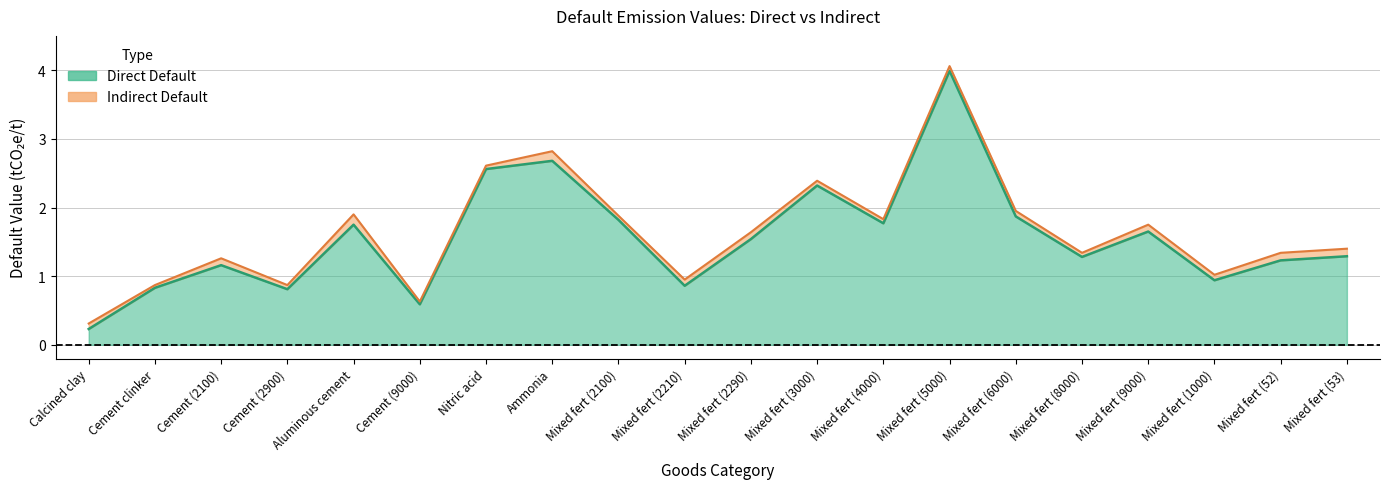

How many data points does each series have?

20